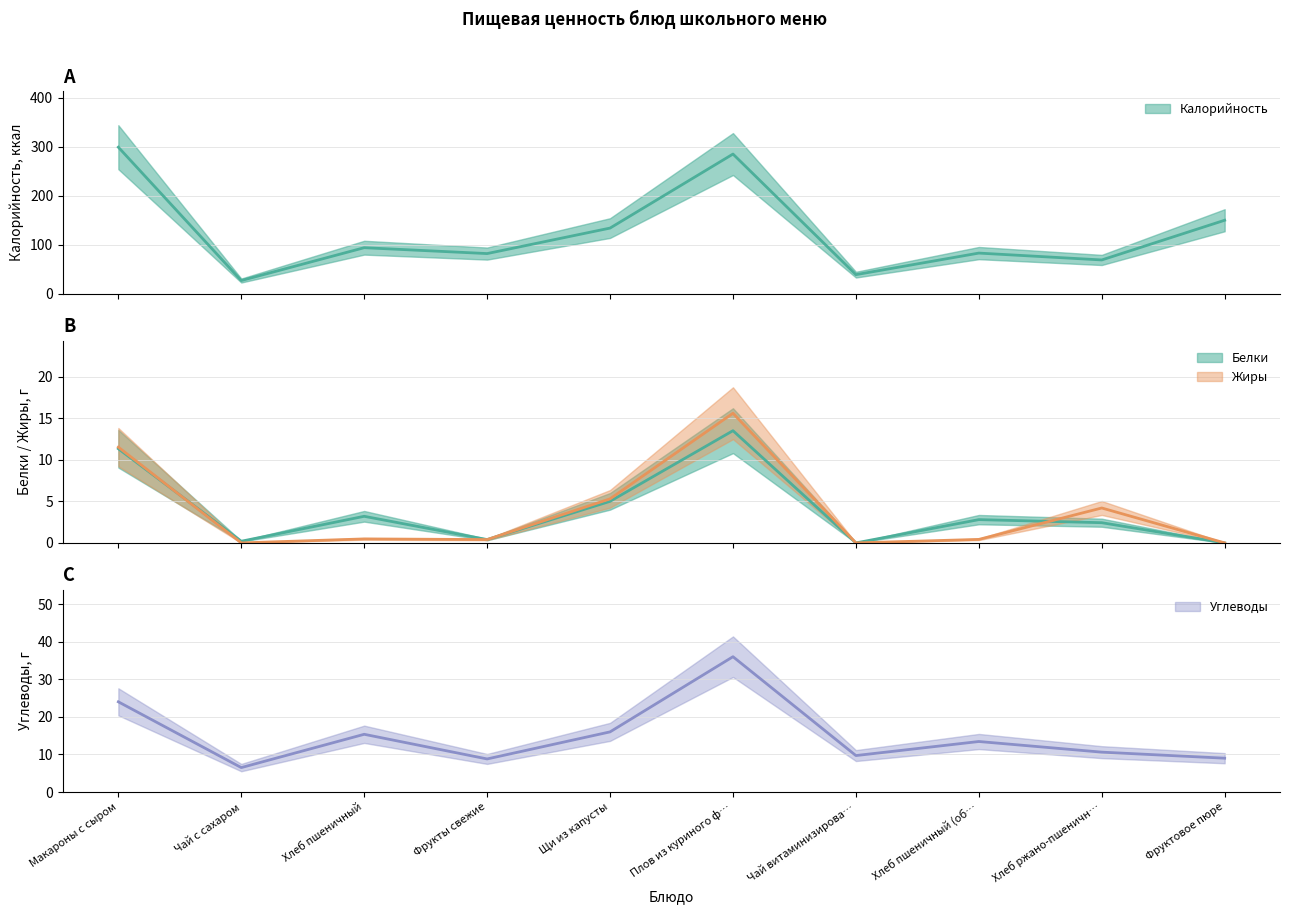

Is this an area chart (filled region under the line)?

No